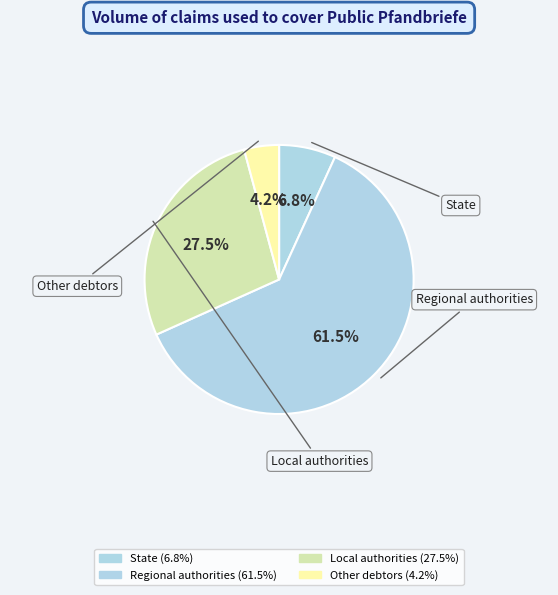

Combined, do State and Other debtors account for over 50%?

No